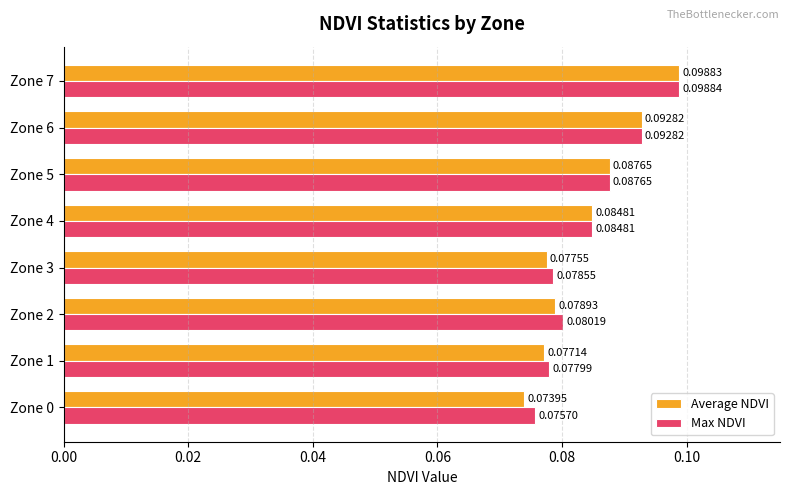

Rank the series by their average value, from lowest to highest.

Average NDVI, Max NDVI